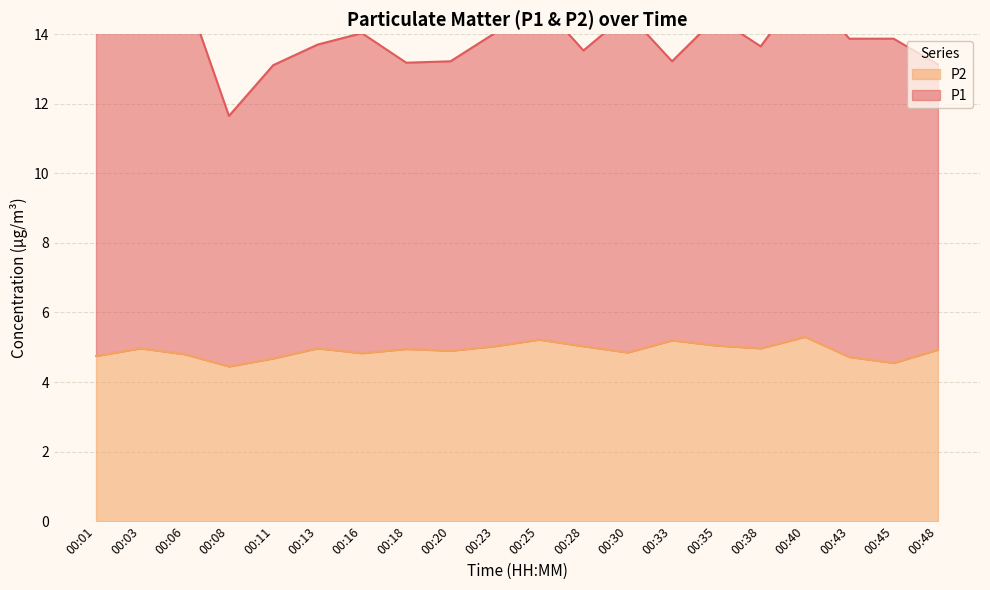

What is the difference between the maximum and minimum values?

0.8